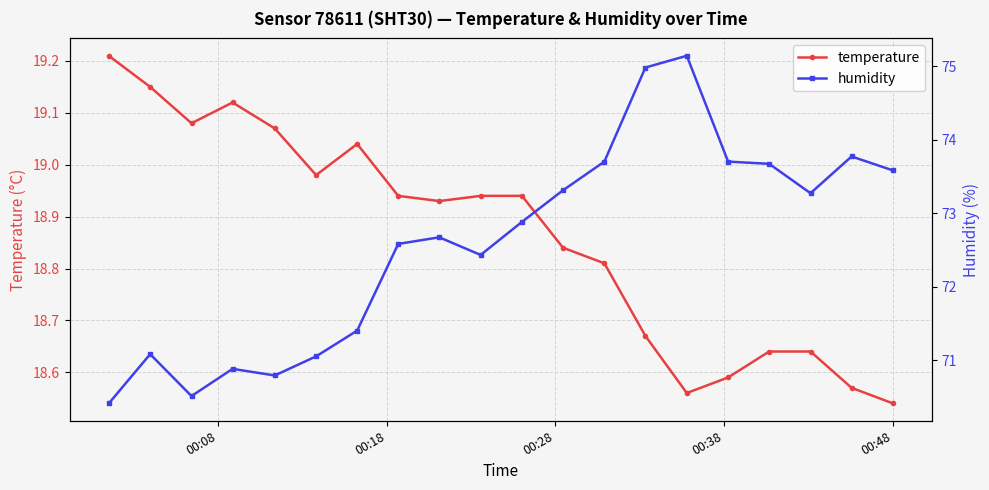

Reading left to right, extract all data points from this chart.

temperature: 19.2	19.1	19.1	19.1	19.1	19.0	19.0	18.9	18.9	18.9	18.9	18.8	18.8	18.7	18.6	18.6	18.6	18.6	18.6	18.5
humidity: 70.4	71.1	70.5	70.9	70.8	71.0	71.4	72.6	72.7	72.4	72.9	73.3	73.7	75.0	75.1	73.7	73.7	73.3	73.8	73.6